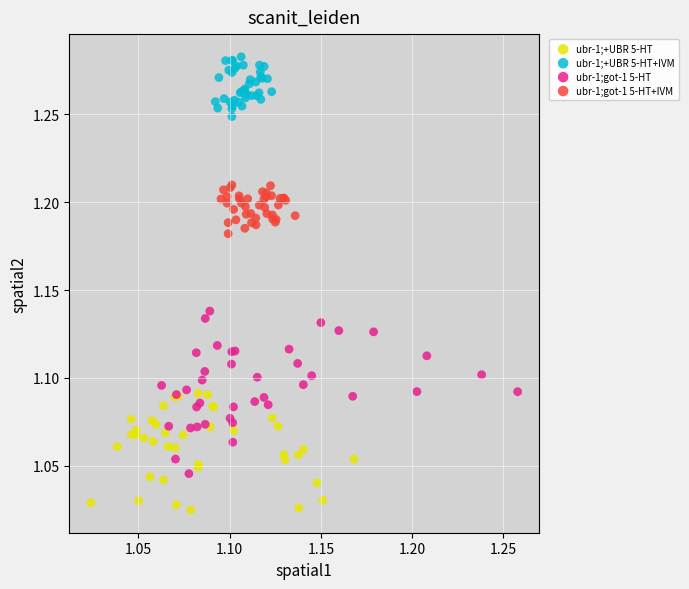

Which series contains the lowest Y value?

ubr-1;+UBR 5-HT